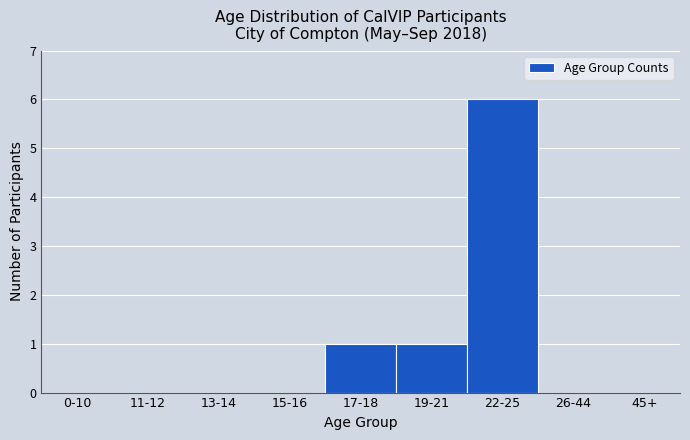

Reading left to right, what are all the values shown in this chart?

0-10=0	11-12=0	13-14=0	15-16=0	17-18=1	19-21=1	22-25=6	26-44=0	45+=0